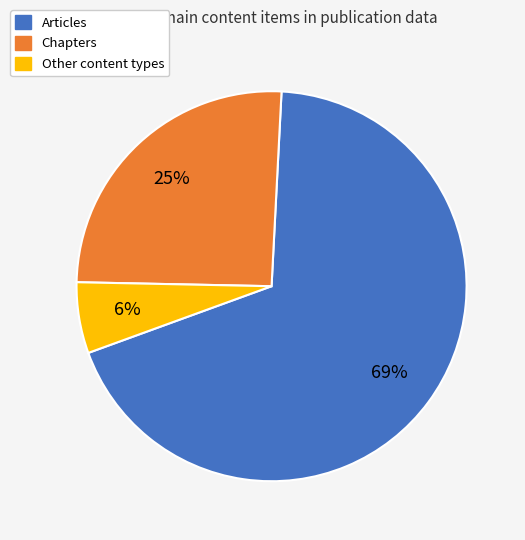

To the nearest percent, what is the difference between the largest and smallest slice percentages?

63%